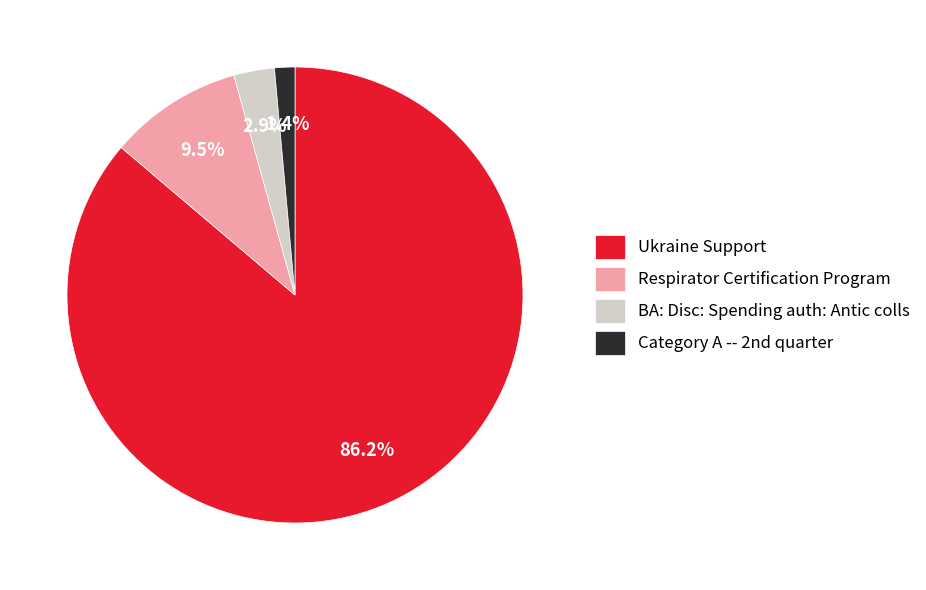

What is the smallest slice in the pie chart?

Category A -- 2nd quarter